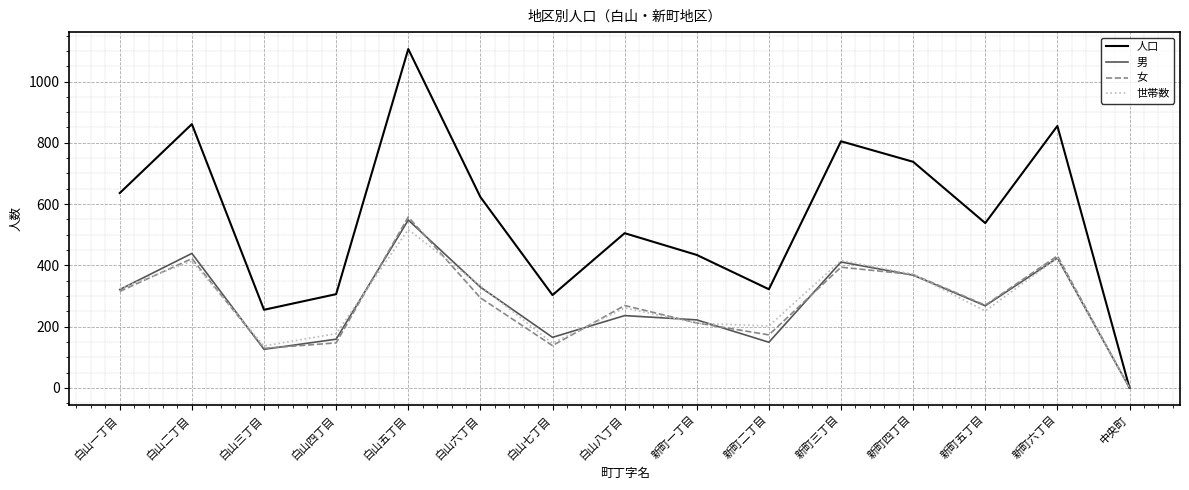

Does the chart display data point markers on the line(s)?

No